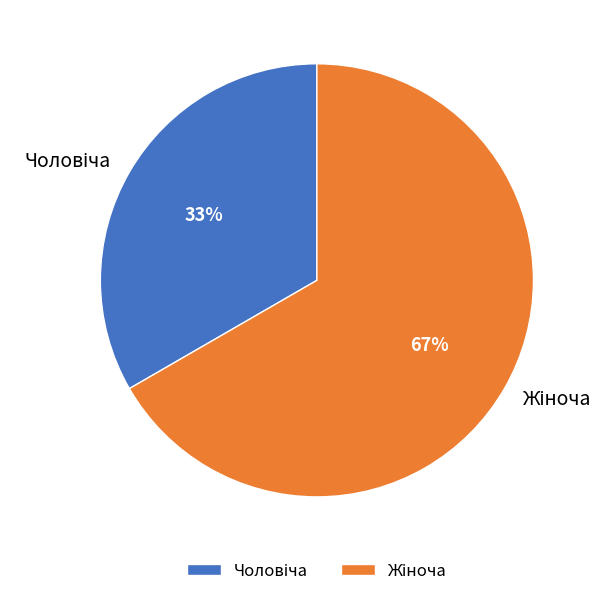

Is there a majority slice in this chart?

Yes